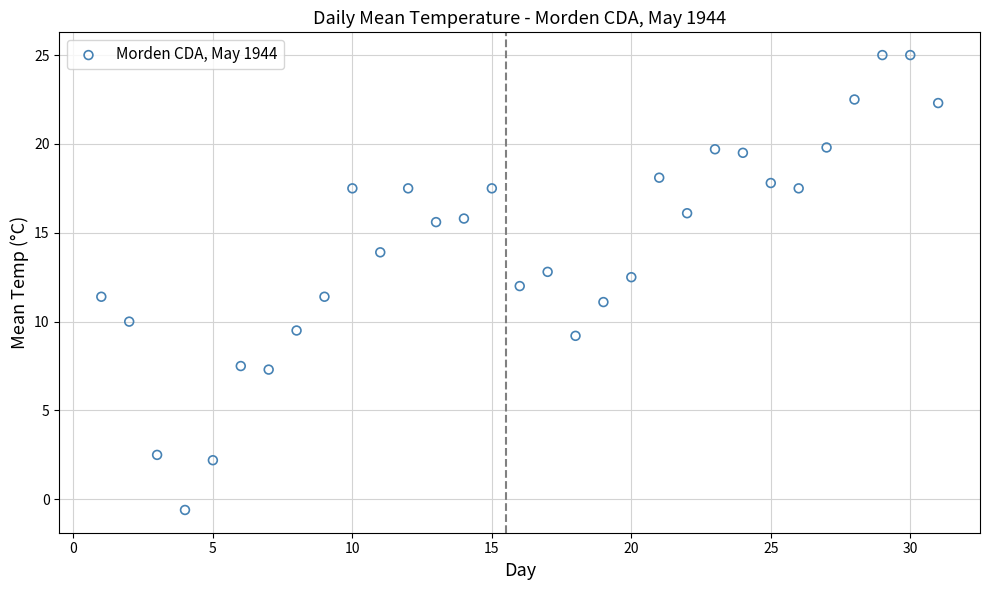

What is the range of X values (max minus min)?

30.0